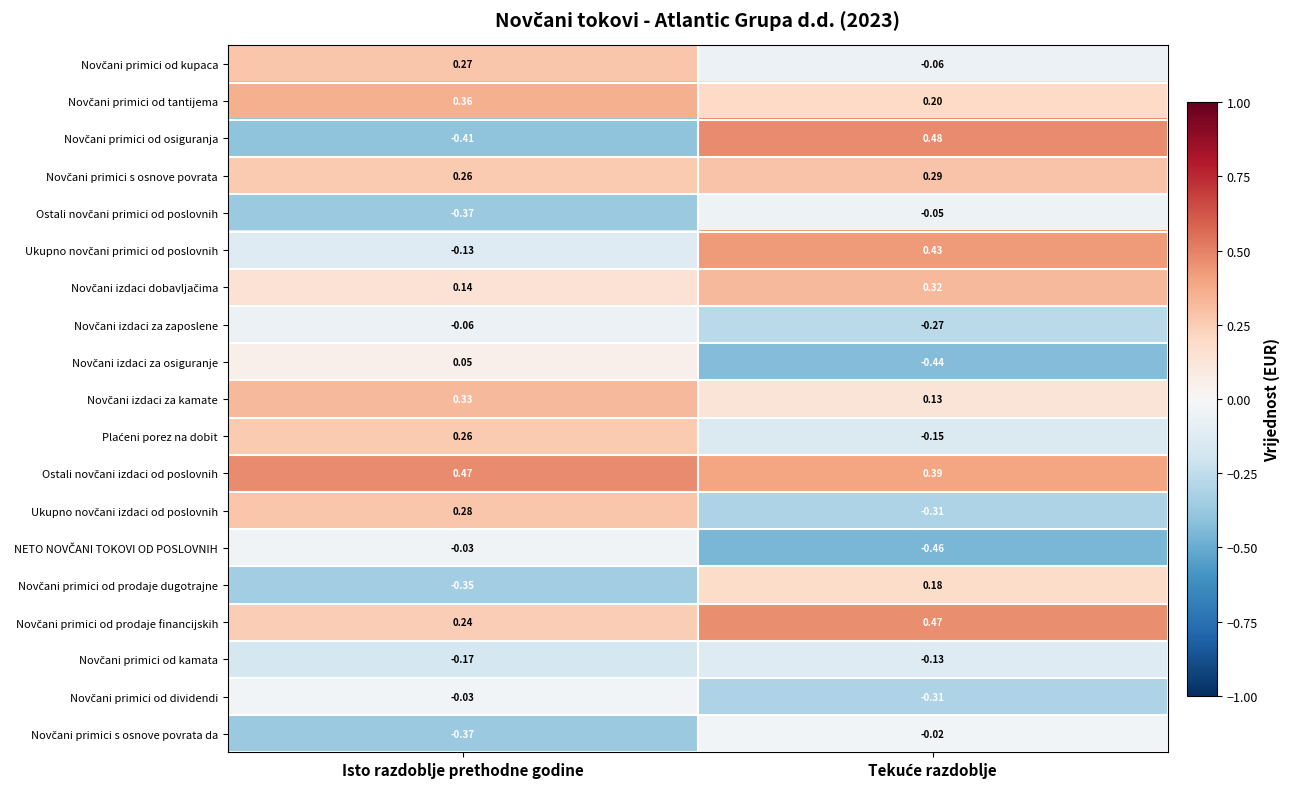

At which category is the sum across all series the highest?

Isto razdoblje prethodne godine